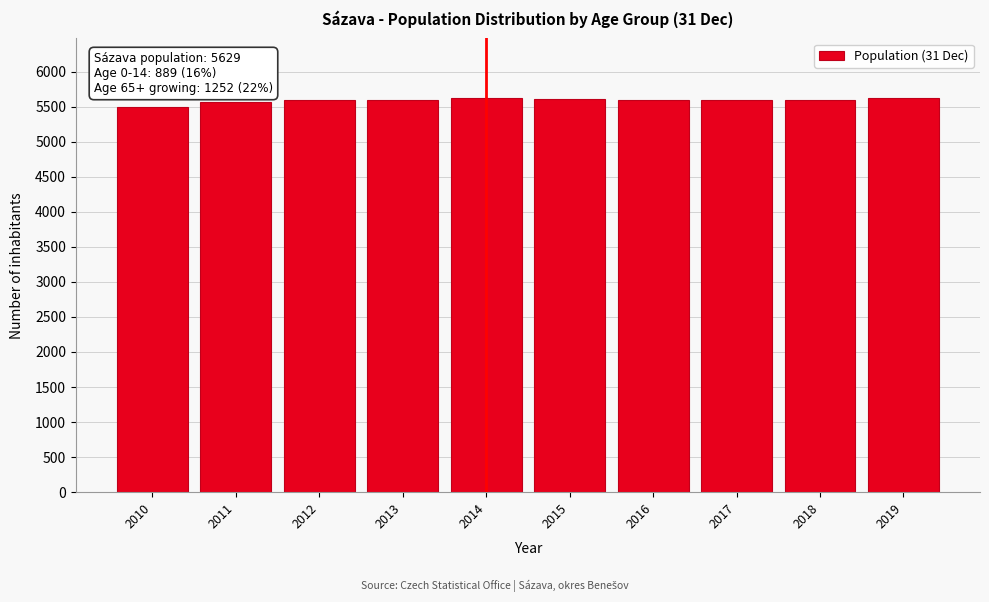

Is it true that the value at 2012 is 8655?

False